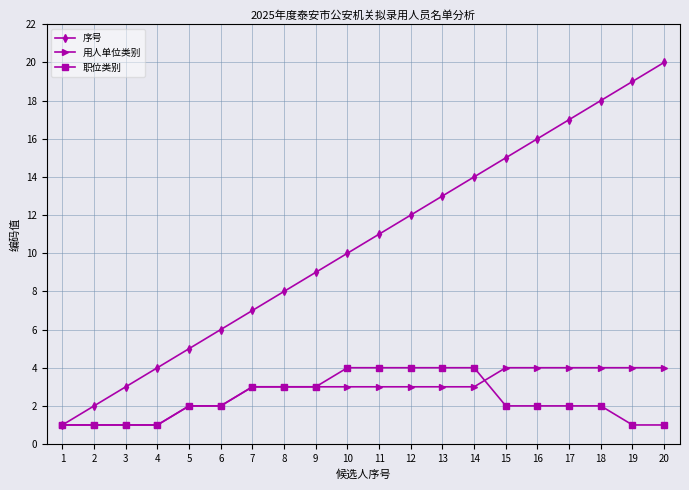

Count the number of categories in the chart.

20